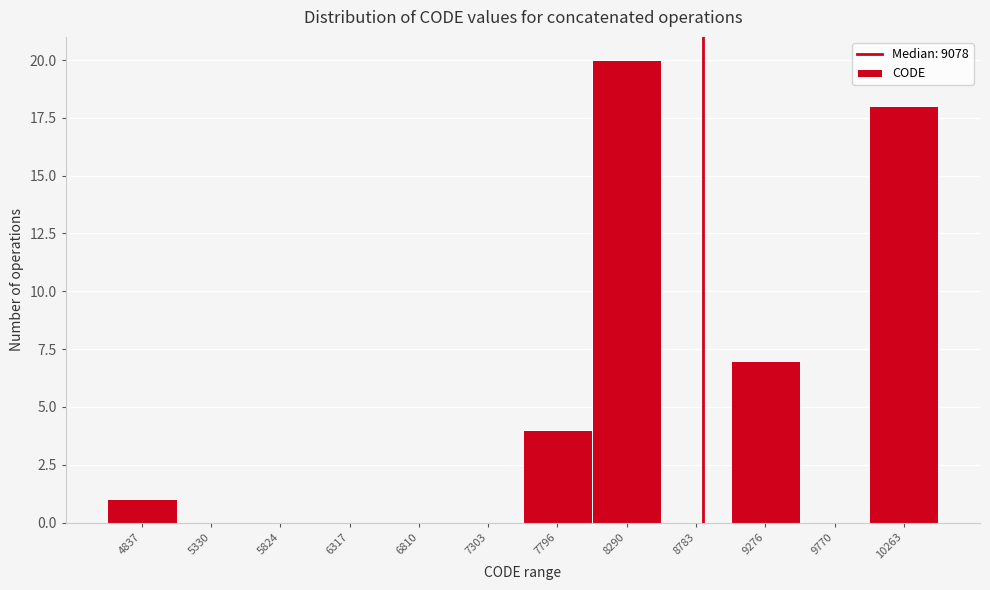

Reading left to right, extract all data points from this chart.

4837=1	5330=0	5824=0	6317=0	6810=0	7303=0	7796=4	8290=20	8783=0	9276=7	9770=0	10263=18